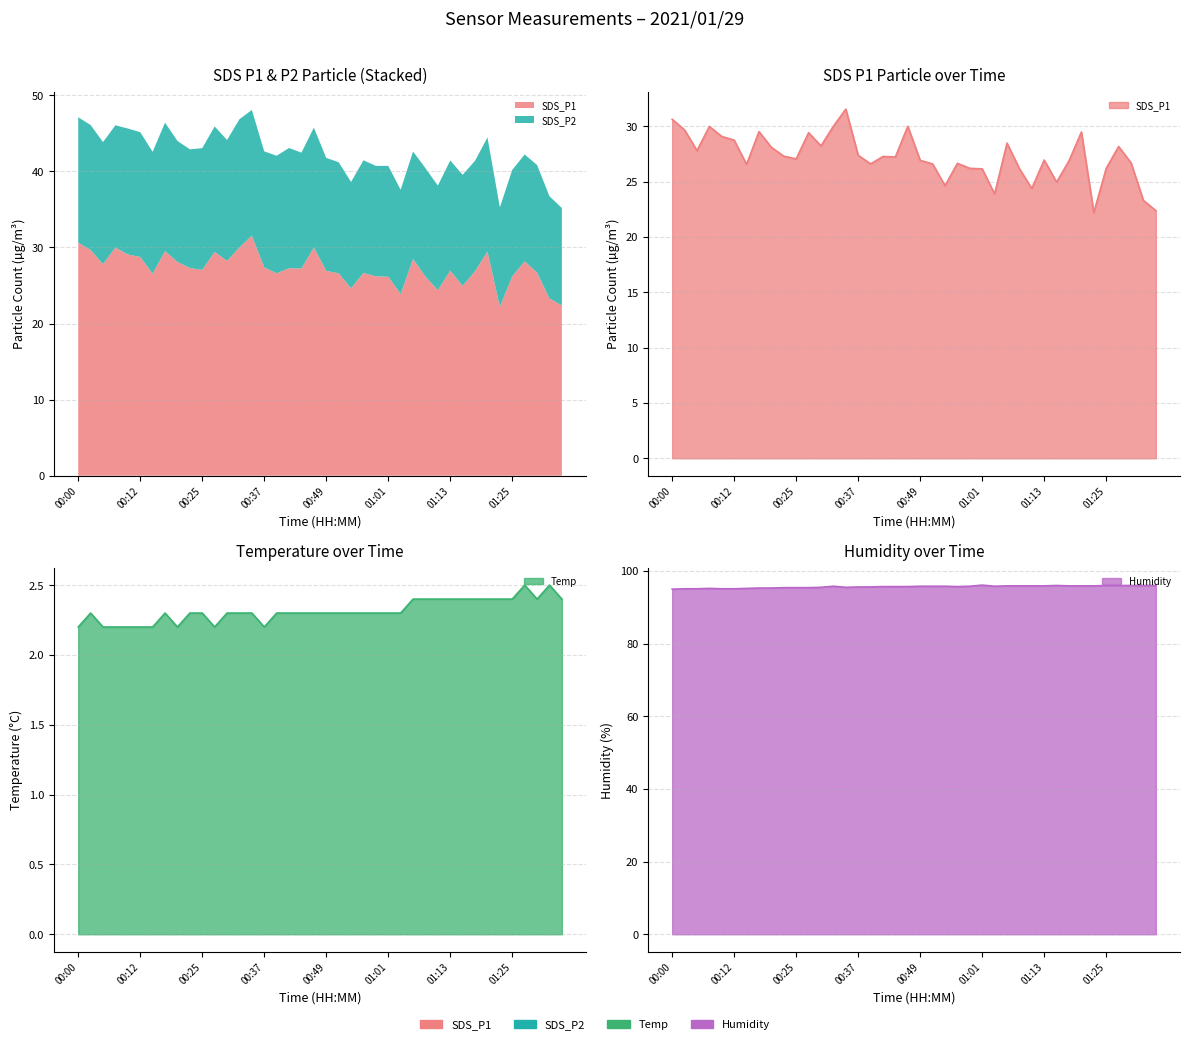

True or false: SDS_P1 has more than 2 interior local peaks.

True